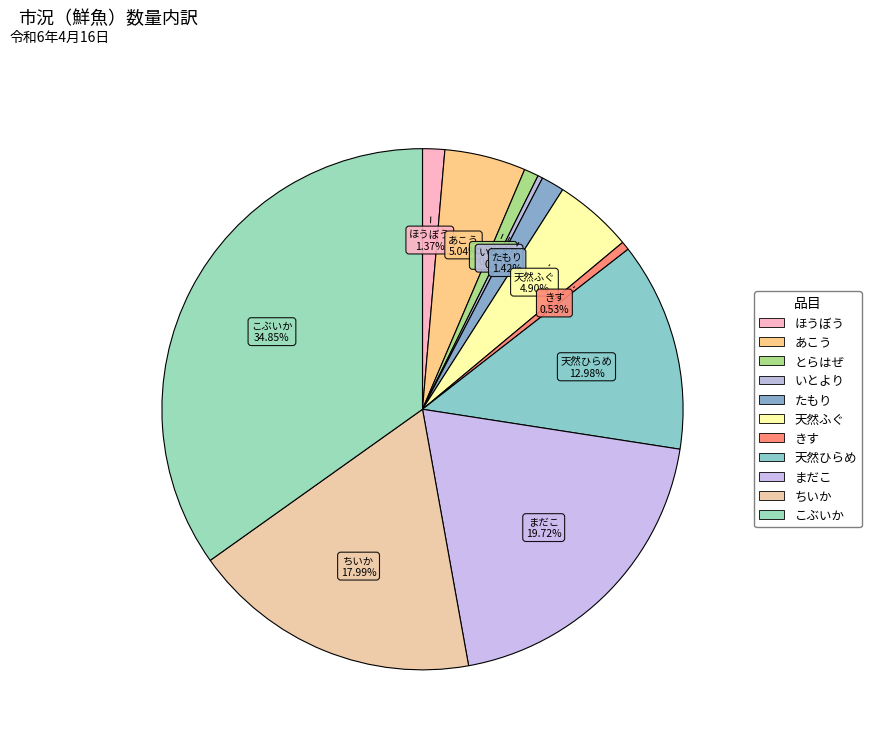

To the nearest percent, what is the average slice percentage?

9%